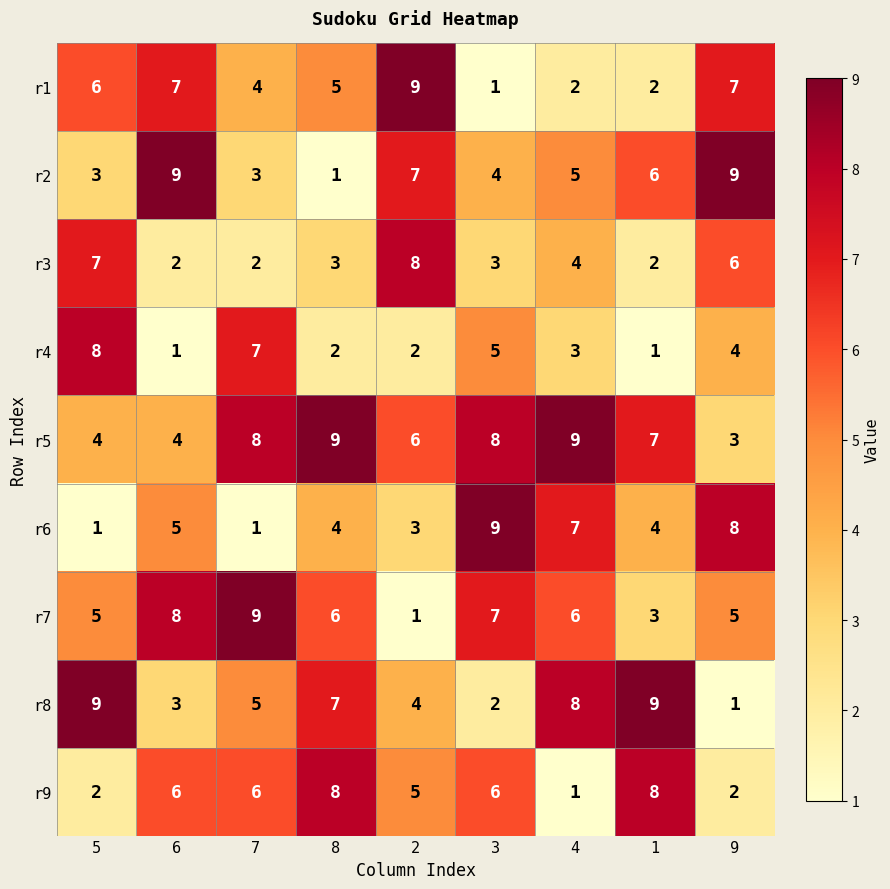

At 2, list the series in order from smallest to largest.

r7, r4, r6, r8, r9, r5, r2, r3, r1